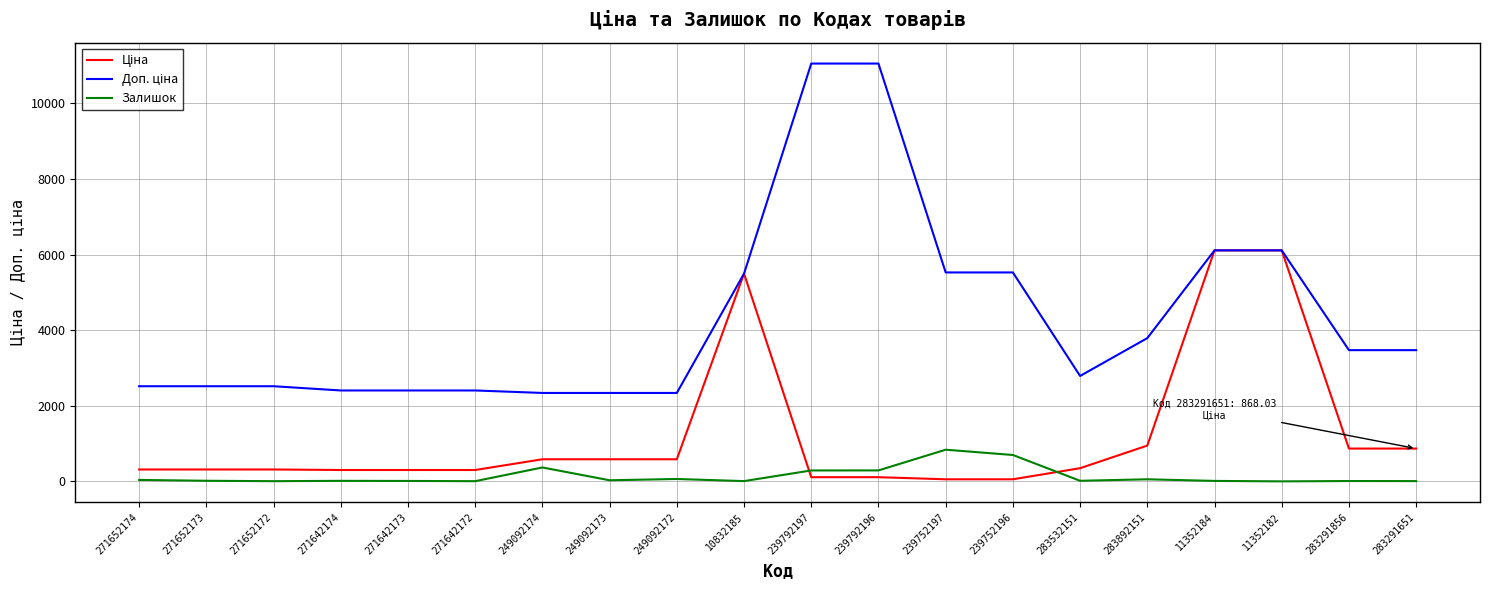

What is the spread (max minus min) of values at 249092174?

1971.7